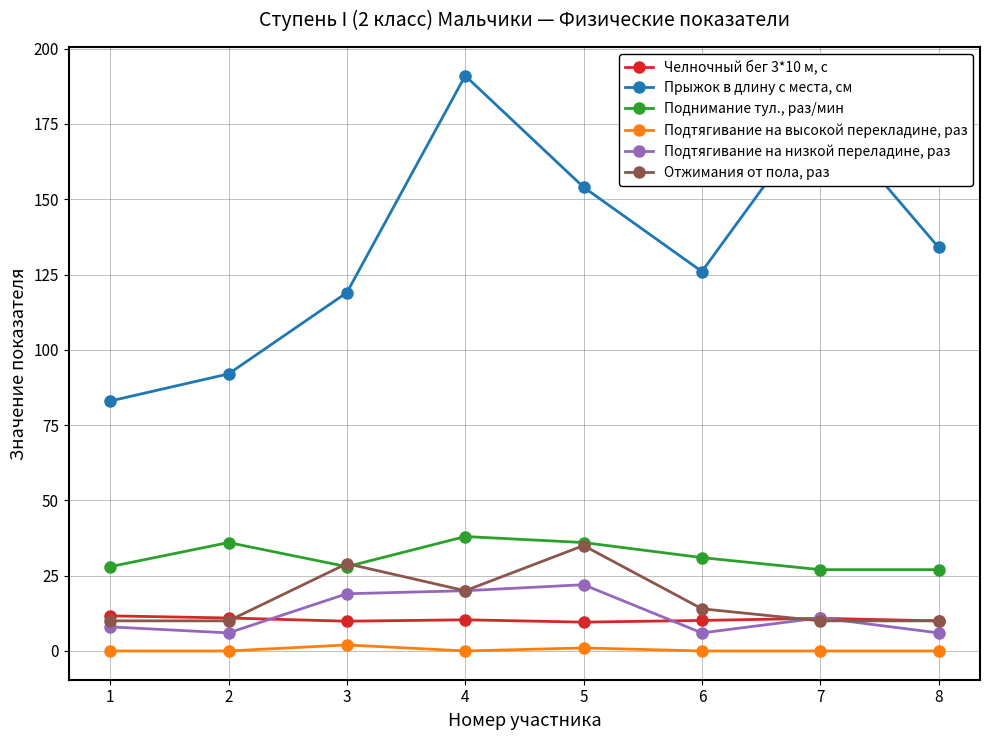

What is the value of the Прыжок в длину с места, см point at the 7th from the left?

180.0